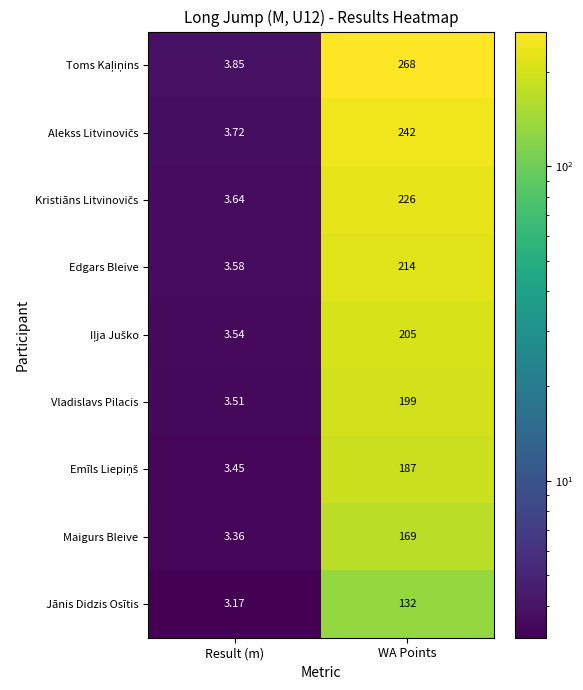

Is the value of Vladislavs Pilacis at WA Points greater than the value of Maigurs Bleive at WA Points?

Yes